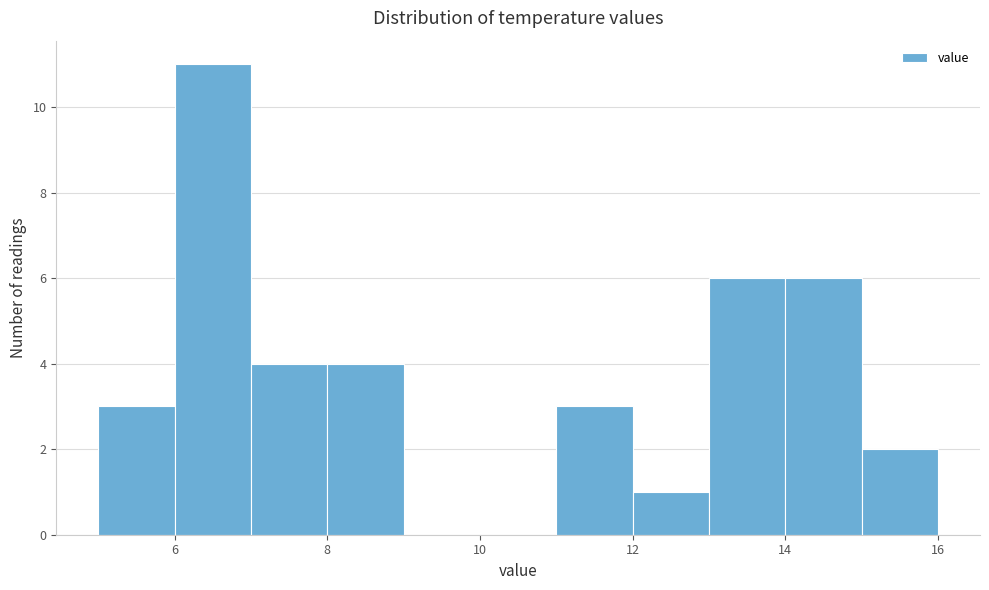

Over which range of the x-axis is the bar tallest?

6 to 7